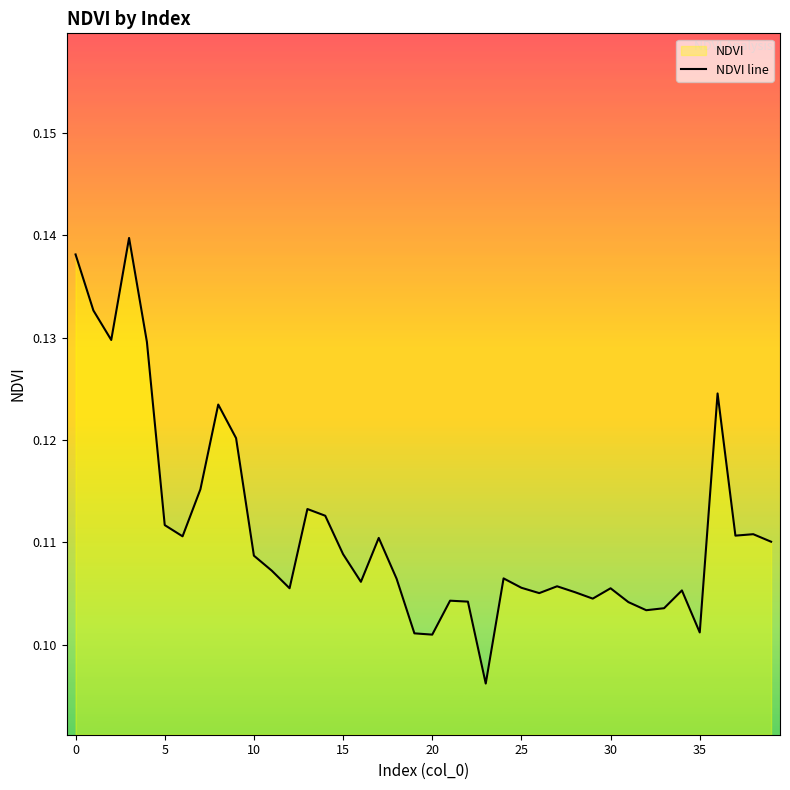

How many categories are shown in the chart?

40